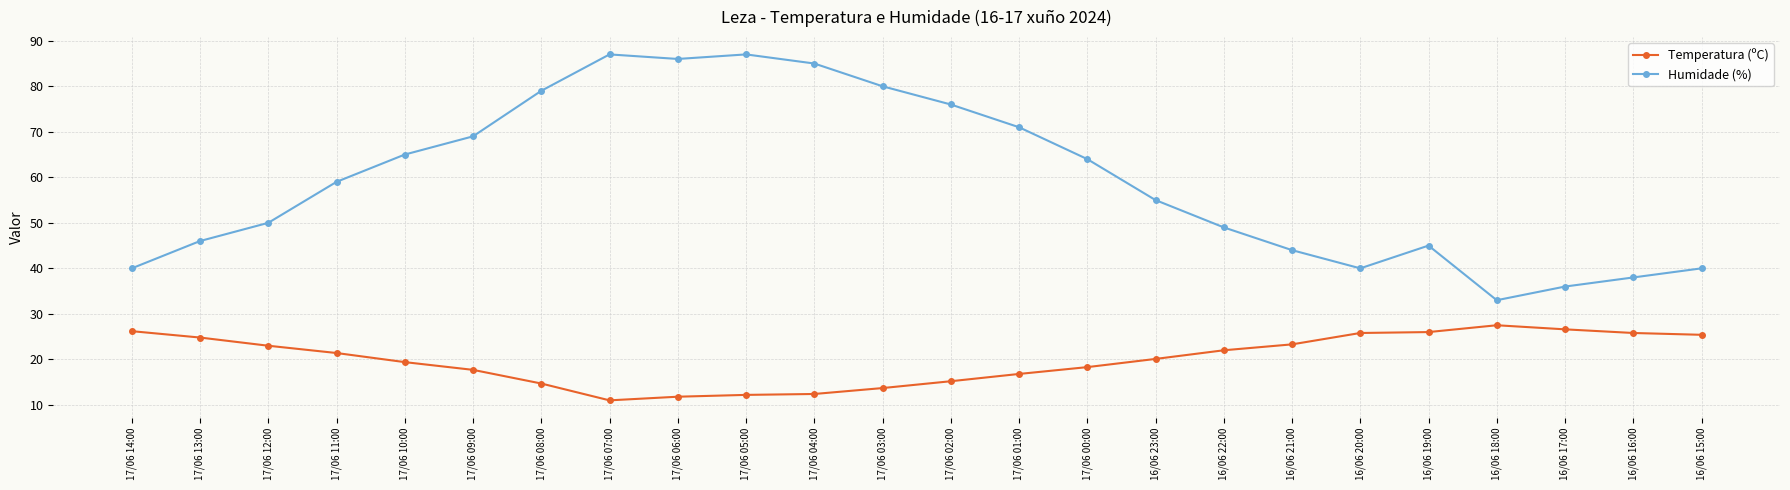

Does the chart display data point markers on the line(s)?

Yes